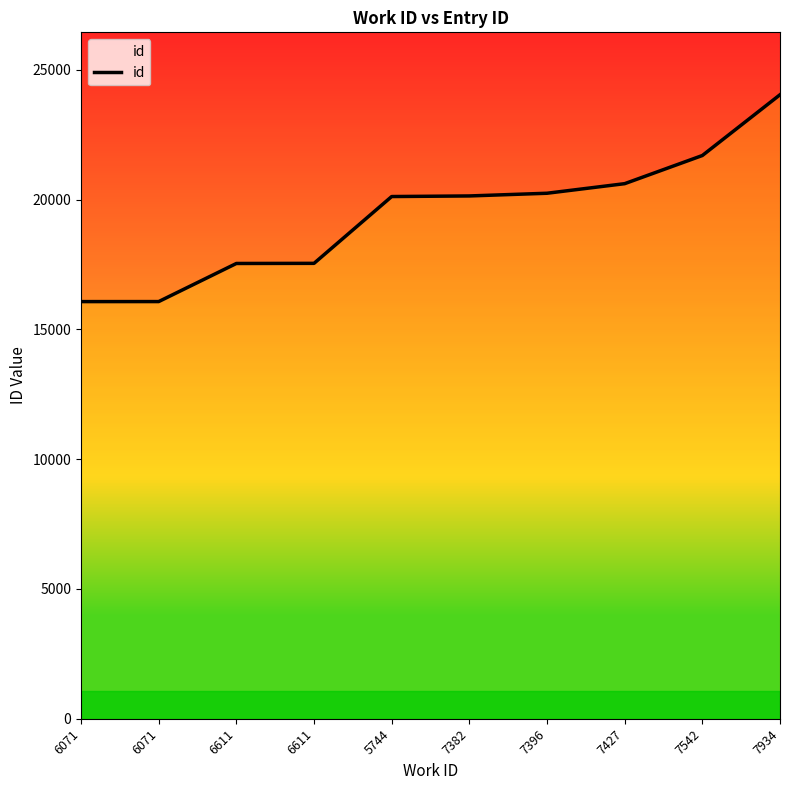

Reading left to right, list all the values displayed in this chart.

16073	16074	17542	17547	20121	20144	20248	20617	21702	24044